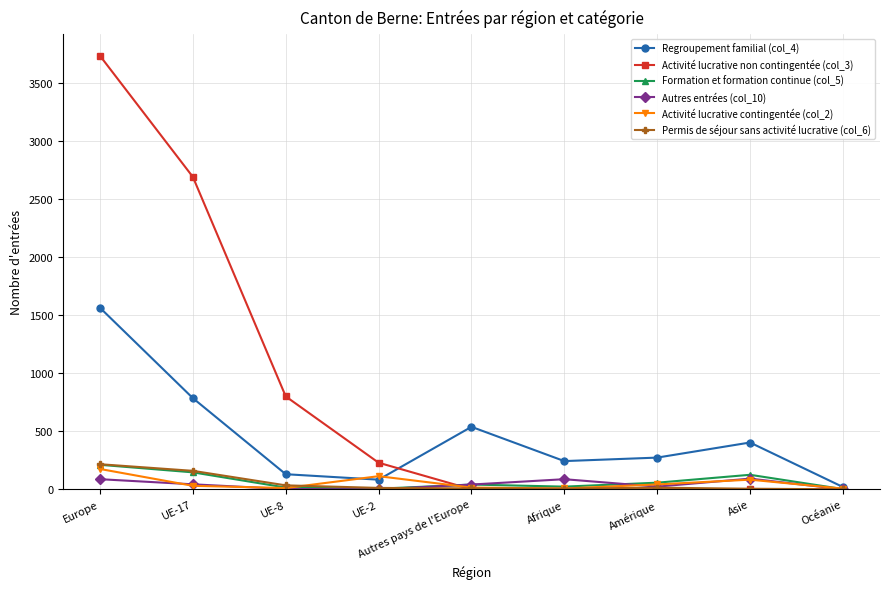

Count the number of categories in the chart.

9